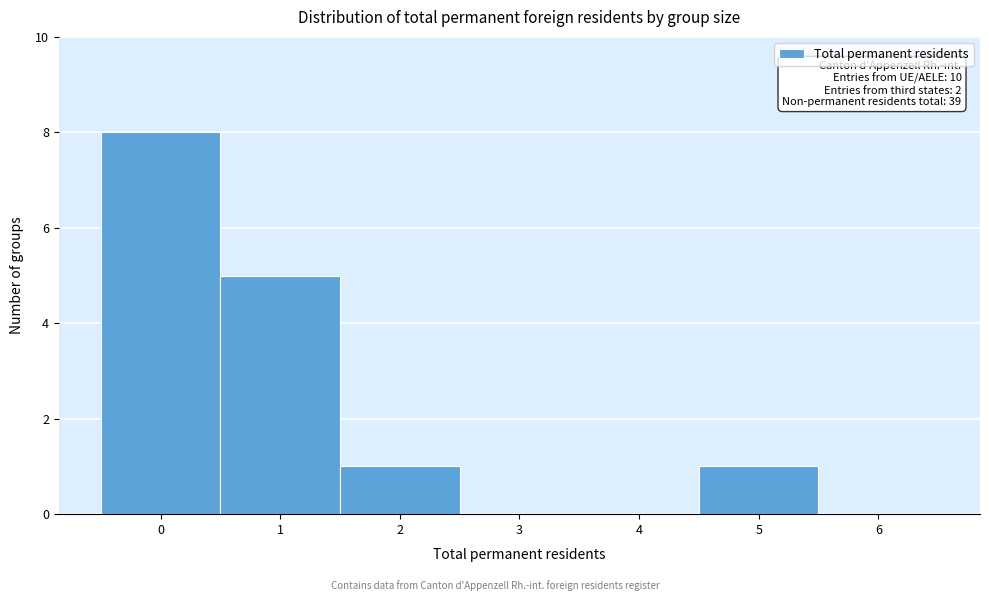

Reading right to left, extract all data points from this chart.

6=0	5=1	4=0	3=0	2=1	1=5	0=8